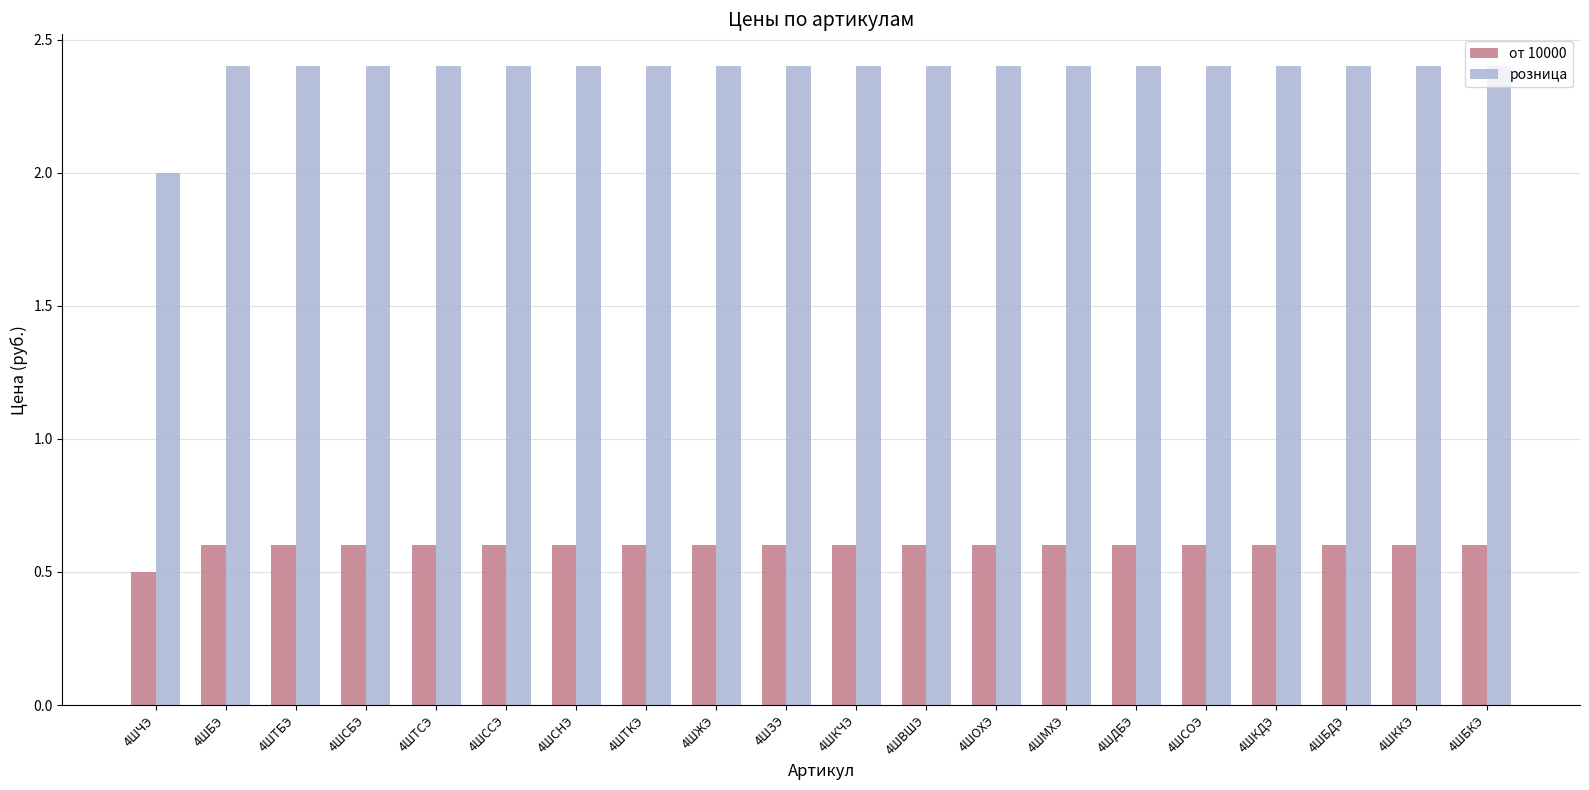

What are all the series names shown in the legend?

от 10000, розница